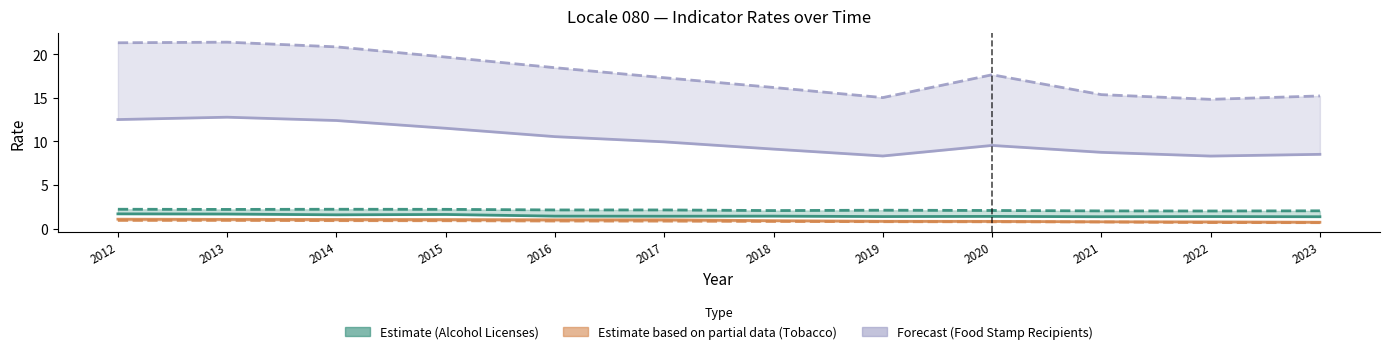

True or false: Tobacco Licenses (locale_rate) and Food Stamp Recipients (state_rate) intersect in this chart.

False